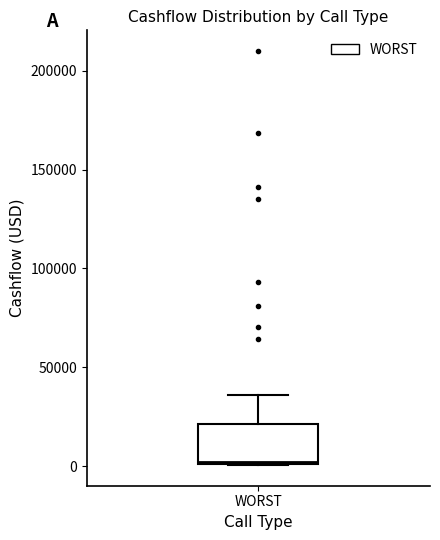

Where is the lower edge of the box for WORST on the y-axis? The values are not printed on the chart, so give them approximately, as read against the axis.

0